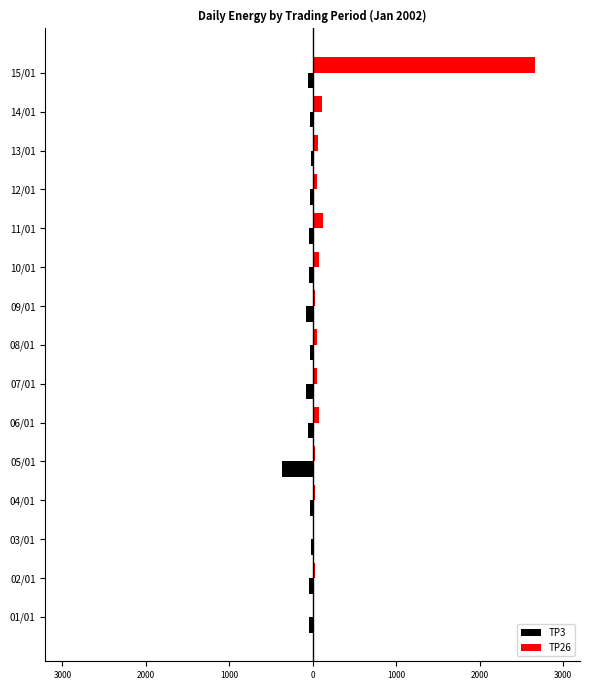

Which series has the largest range (max minus min)?

TP26